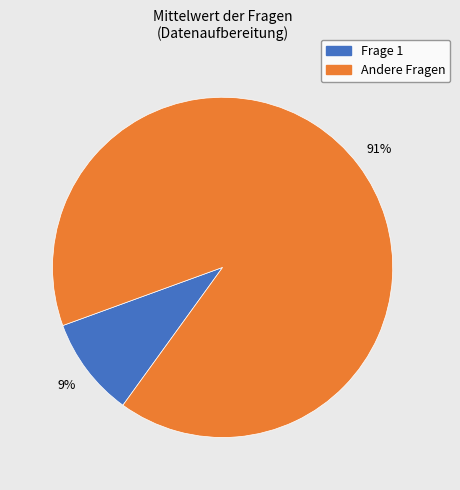

To the nearest percent, what is the average slice percentage?

50%